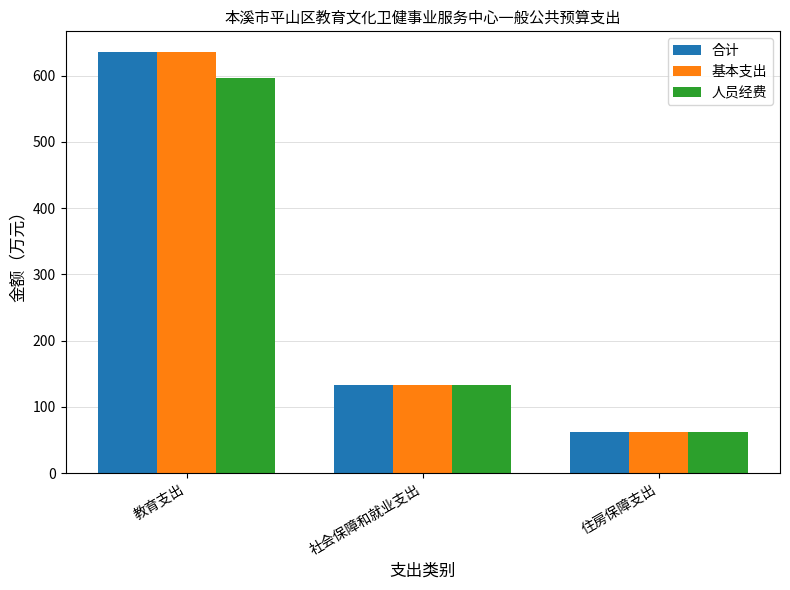

List the labels in order of 基本支出 value, smallest first.

住房保障支出, 社会保障和就业支出, 教育支出